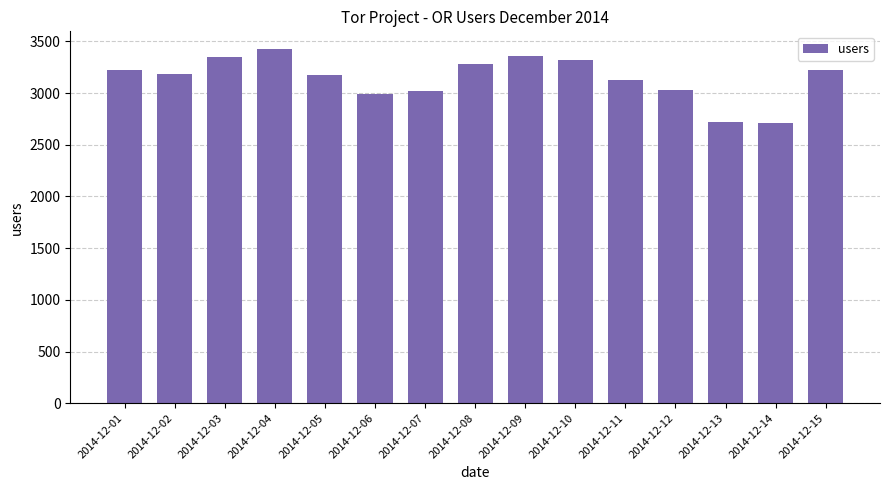

True or false: the data shows 3321 at 2014-12-10.

True